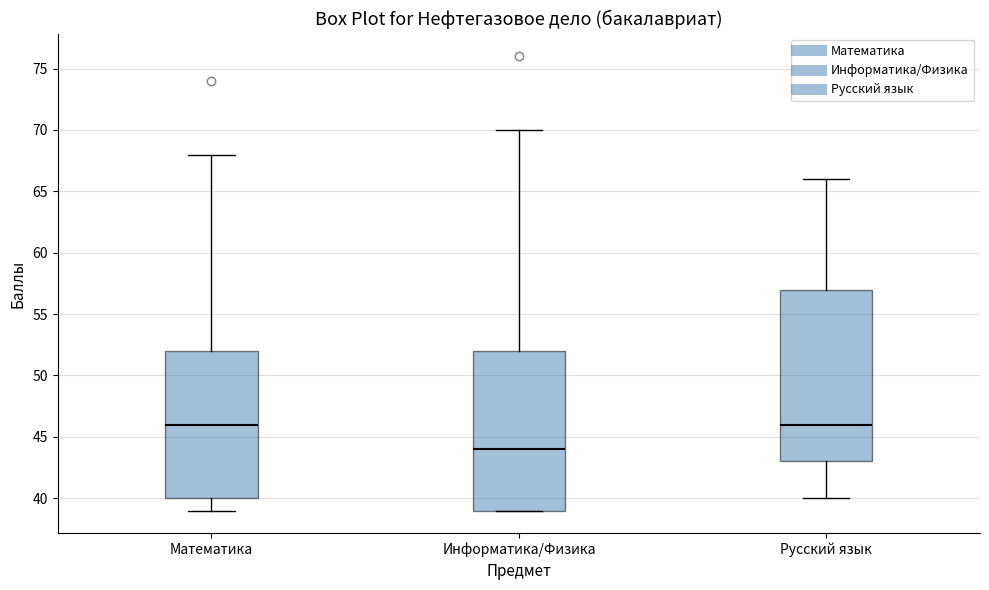

Reading left to right, transcribe this box plot: for each box, give where its median line is, the range the box spans, and where its two whiskers end, as read against the y-axis. The values are not printed on the chart, so give them approximately, as read against the axis.

Математика: median 46, box 40 to 52, whiskers 39 to 68
Информатика/Физика: median 44, box 39 to 52, whiskers 39 to 70
Русский язык: median 46, box 43 to 57, whiskers 40 to 66